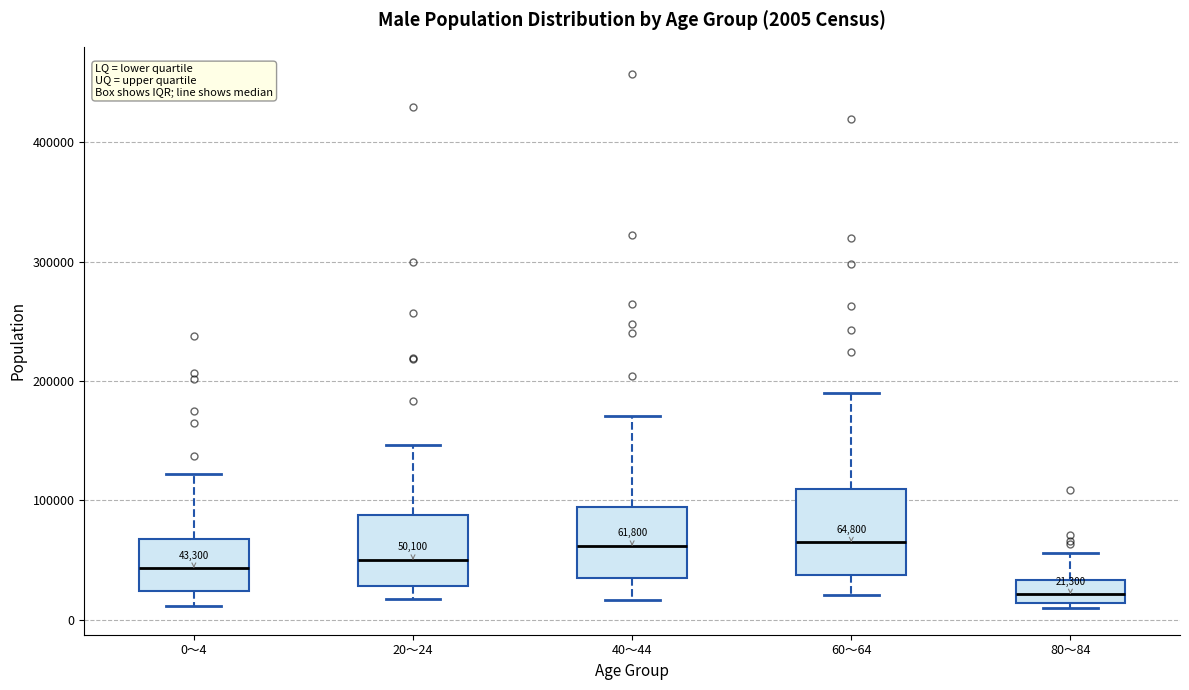

Comparing the boxes themselves (not the whiskers), which one is the tallest?

60～64